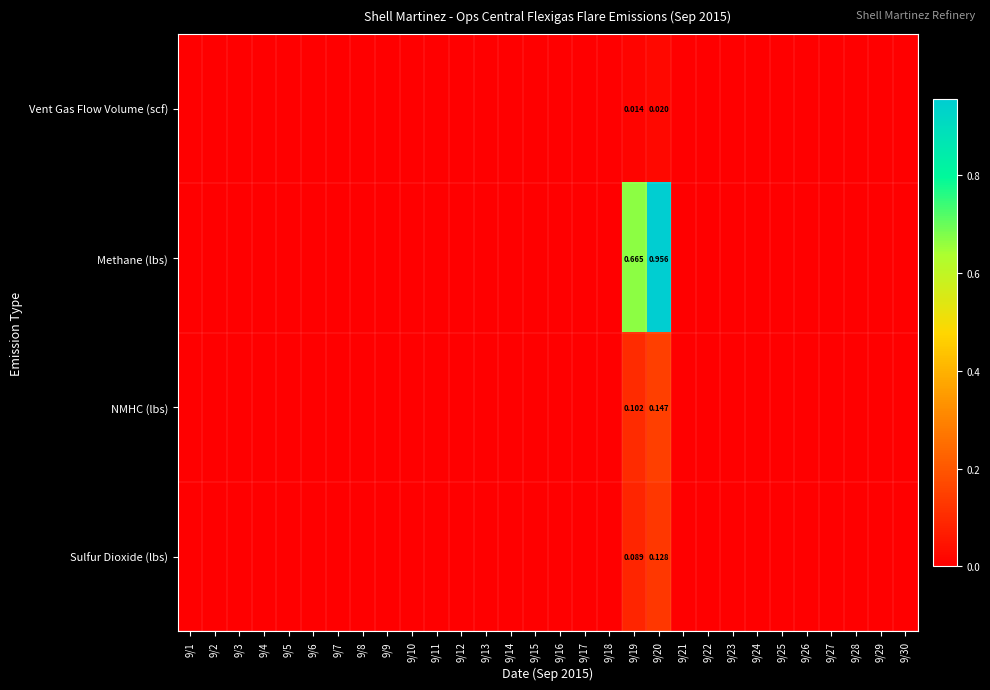

At 9/20, list the series in order from smallest to largest.

Vent Gas Flow Volume (scf), Sulfur Dioxide (lbs), NMHC (lbs), Methane (lbs)